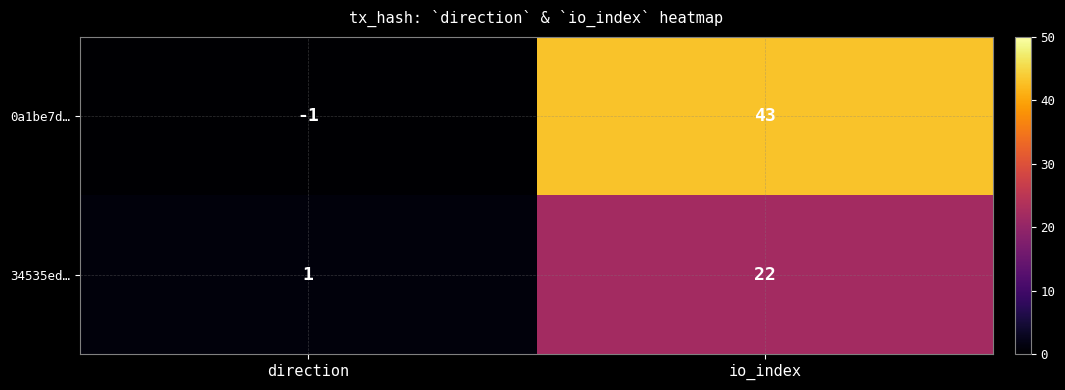

Which series has the largest range (max minus min)?

0a1be7d…